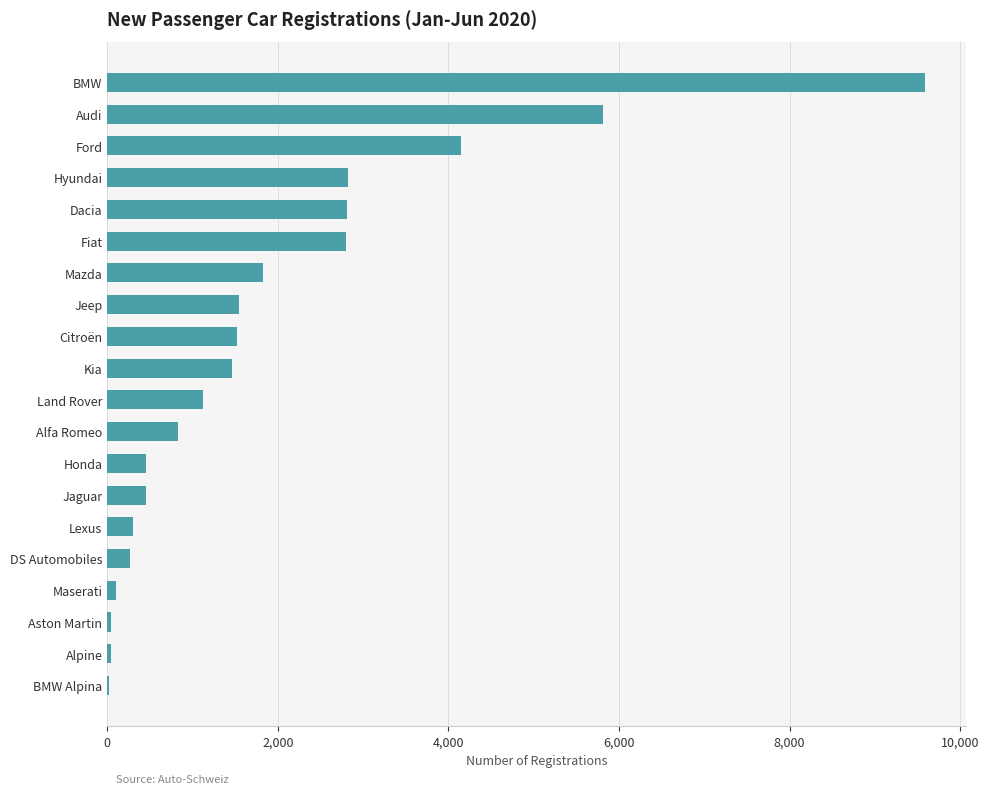

Are the bars horizontal?

Yes